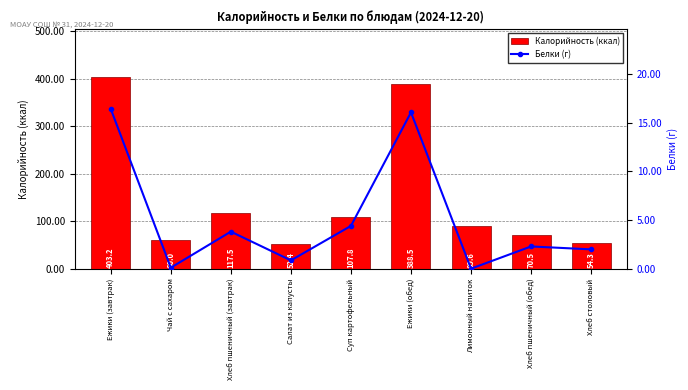

What is the difference between the second highest and minimum values in the Белки (г) series?

16.1